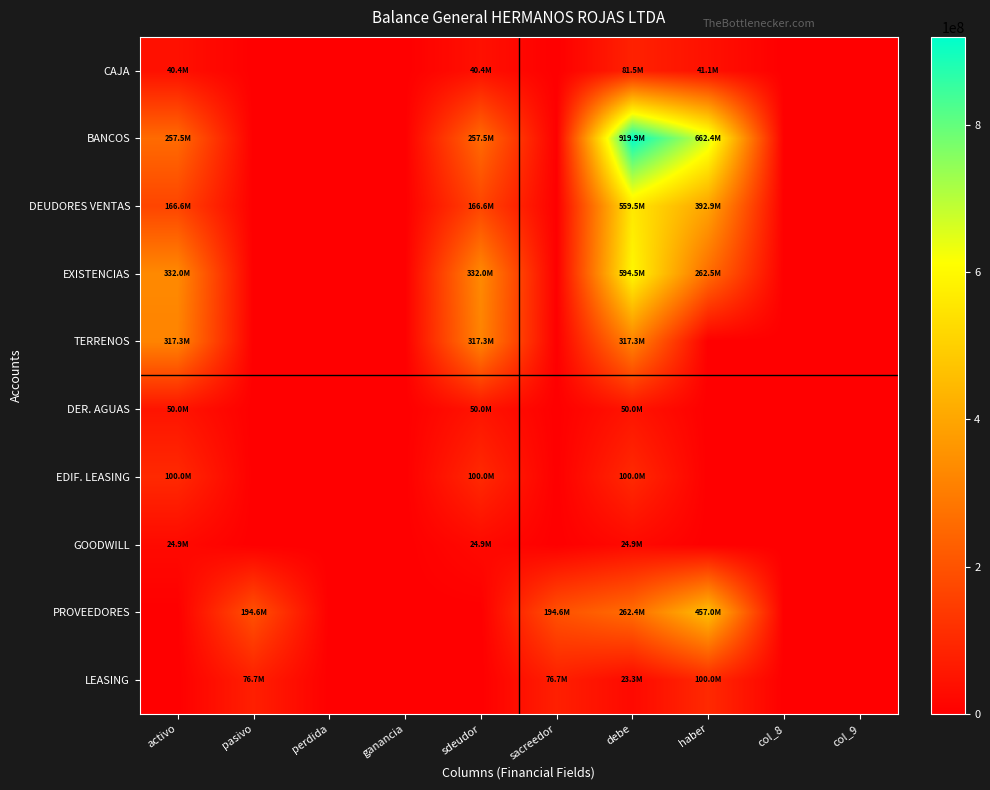

At debe, list the series in order from largest to smallest.

BANCOS, EXISTENCIAS, DEUDORES VENTAS, TERRENOS, PROVEEDORES, EDIF. LEASING, CAJA, DER. AGUAS, GOODWILL, LEASING